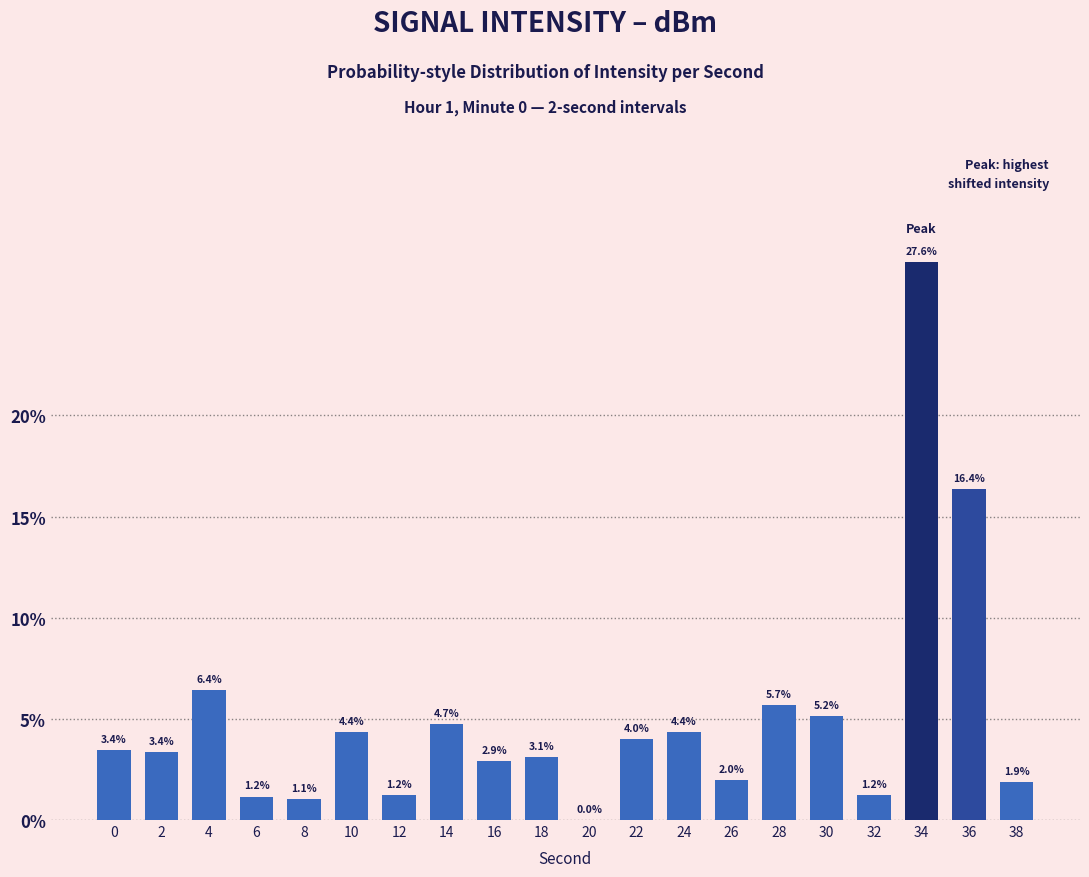

At which label is the value closest to 13?

36